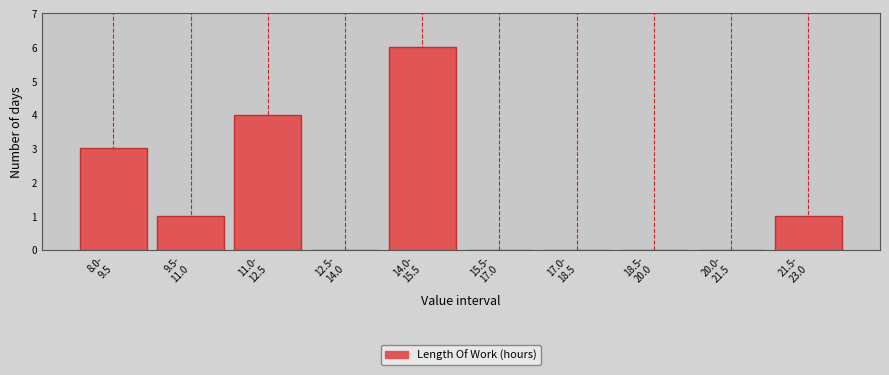

What is the sum of all values?

15